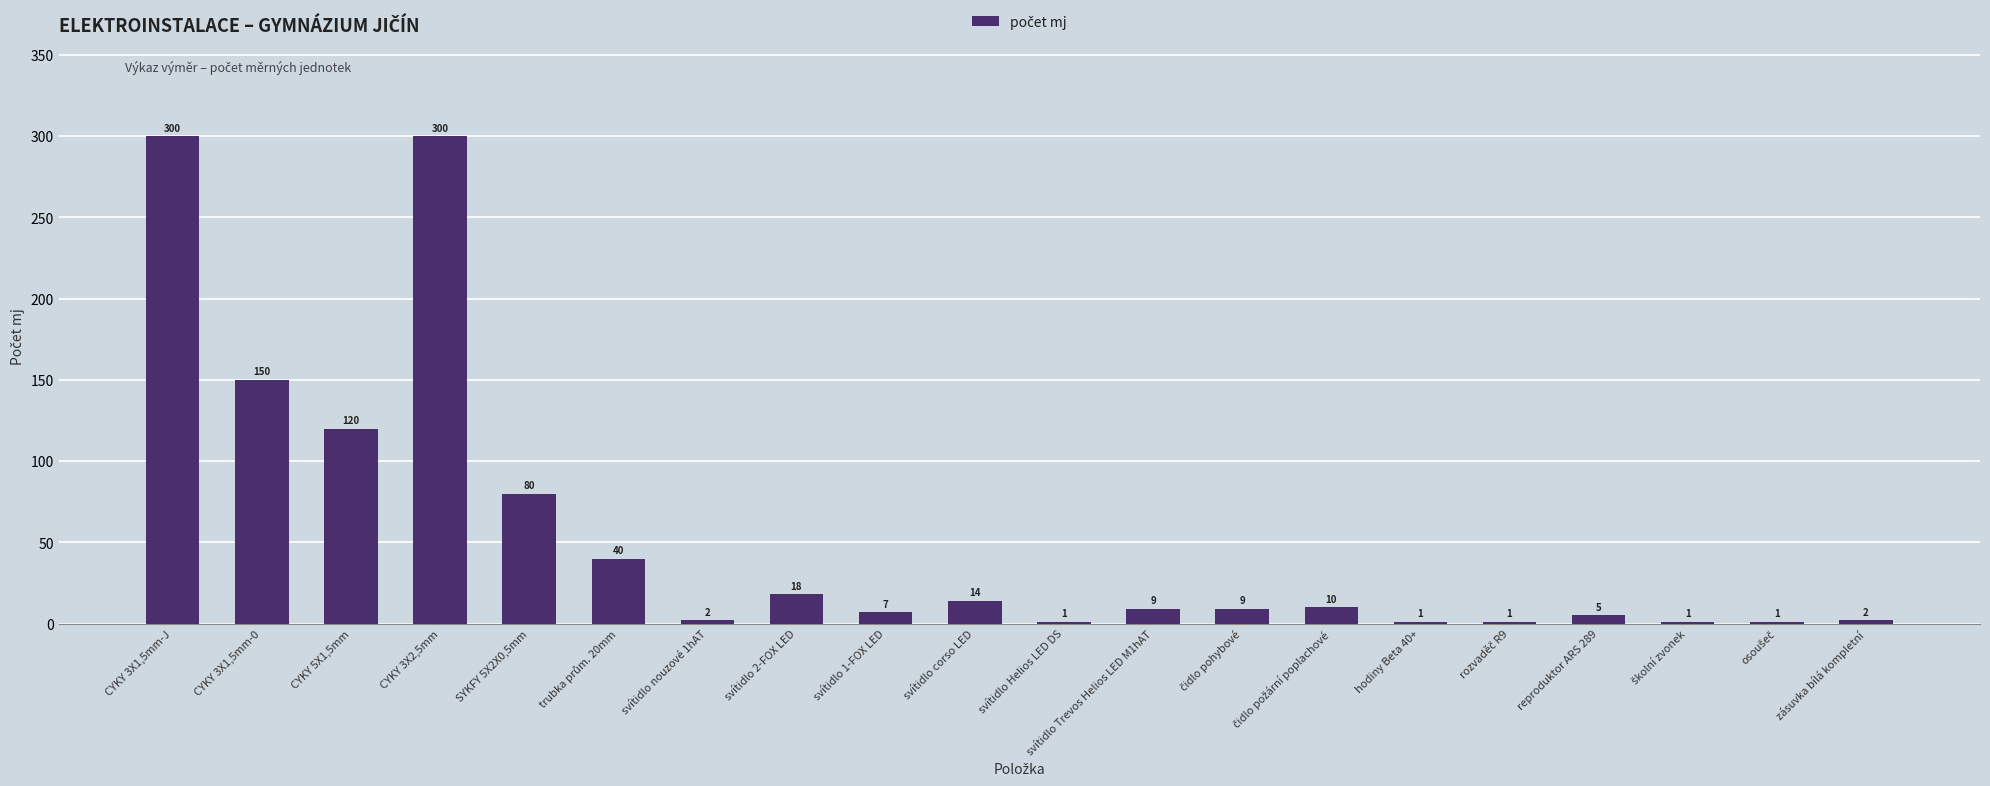

Are the bars horizontal?

No